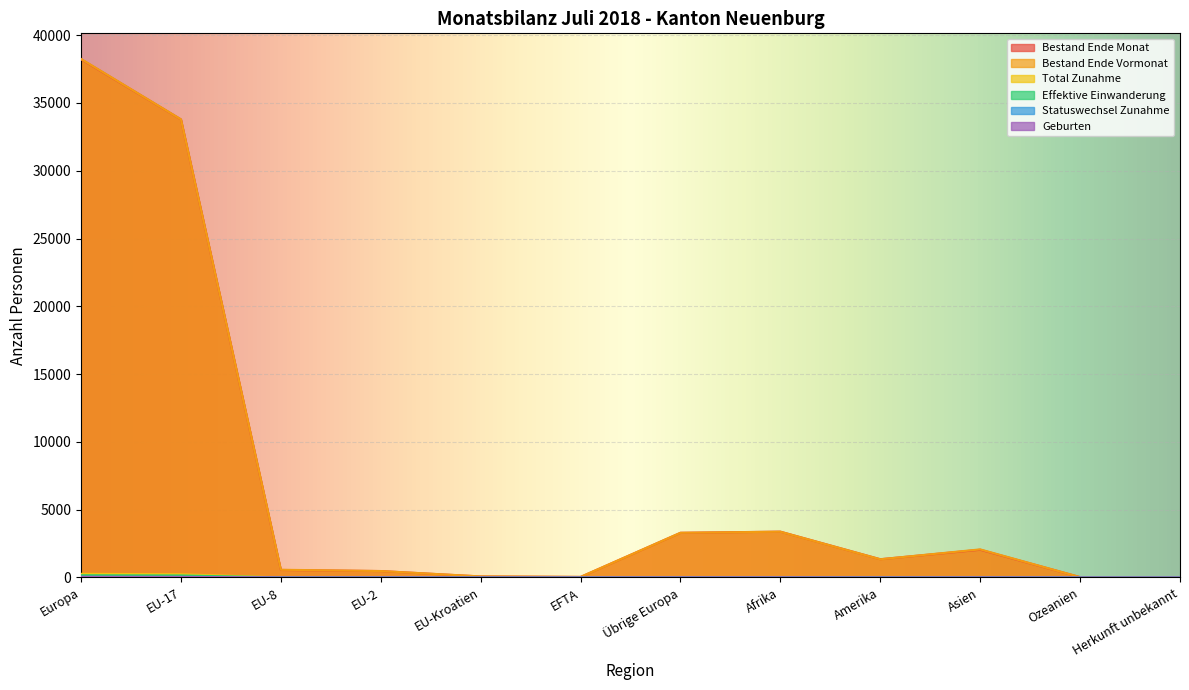

What is the sum of all Effektive Einwanderung values?

357